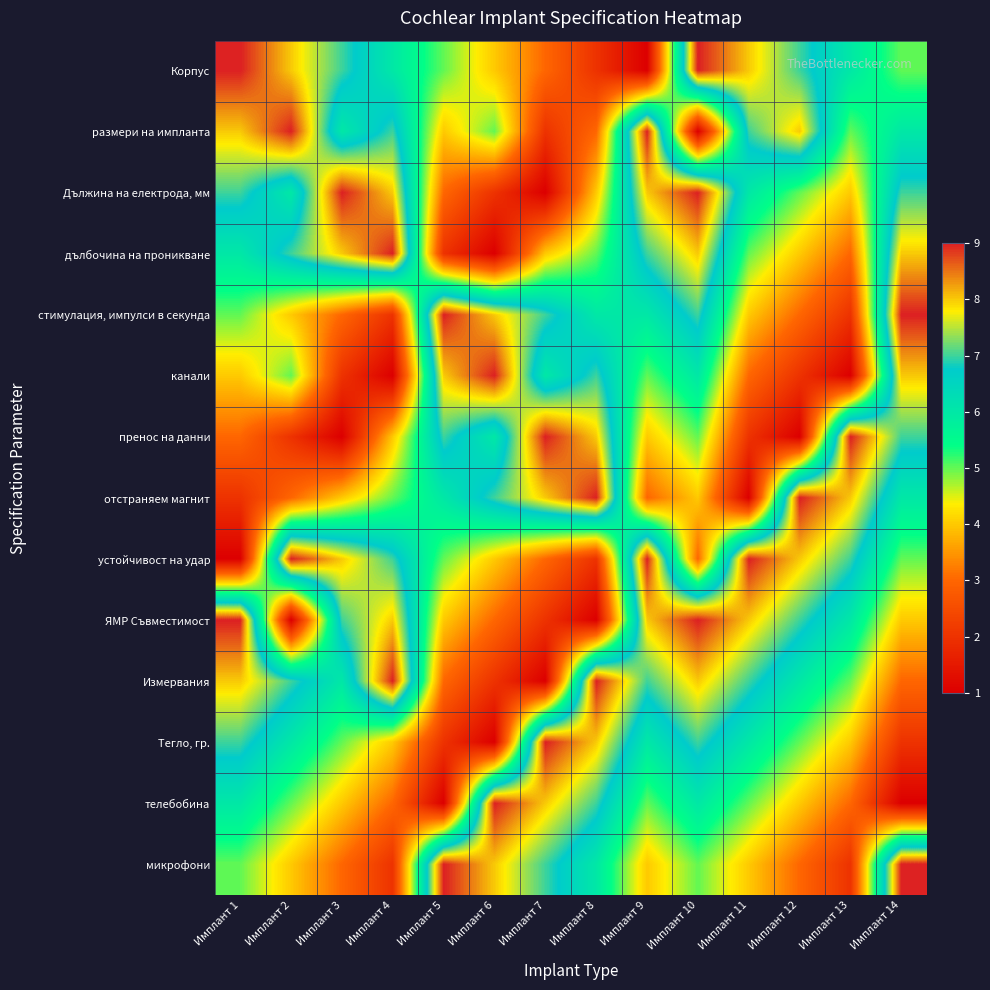

Reading right to left, list all the values displayed in this chart.

Корпус: Имплант 14=5	Имплант 13=6	Имплант 12=7	Имплант 11=8	Имплант 10=9	Имплант 9=1	Имплант 8=2	Имплант 7=3	Имплант 6=4	Имплант 5=5	Имплант 4=6	Имплант 3=7	Имплант 2=8	Имплант 1=9
размери на импланта: Имплант 14=6	Имплант 13=5	Имплант 12=8	Имплант 11=7	Имплант 10=1	Имплант 9=9	Имплант 8=3	Имплант 7=2	Имплант 6=5	Имплант 5=4	Имплант 4=7	Имплант 3=6	Имплант 2=9	Имплант 1=8
Дължина на електрода, мм: Имплант 14=7	Имплант 13=4	Имплант 12=5	Имплант 11=6	Имплант 10=9	Имплант 9=8	Имплант 8=4	Имплант 7=1	Имплант 6=2	Имплант 5=3	Имплант 4=8	Имплант 3=9	Имплант 2=6	Имплант 1=7
дълбочина на проникване: Имплант 14=8	Имплант 13=3	Имплант 12=4	Имплант 11=5	Имплант 10=8	Имплант 9=7	Имплант 8=5	Имплант 7=4	Имплант 6=1	Имплант 5=2	Имплант 4=9	Имплант 3=8	Имплант 2=7	Имплант 1=6
стимулация, импулси в секунда: Имплант 14=9	Имплант 13=2	Имплант 12=3	Имплант 11=4	Имплант 10=7	Имплант 9=6	Имплант 8=6	Имплант 7=7	Имплант 6=8	Имплант 5=9	Имплант 4=2	Имплант 3=3	Имплант 2=4	Имплант 1=5
канали: Имплант 14=8	Имплант 13=1	Имплант 12=2	Имплант 11=3	Имплант 10=6	Имплант 9=5	Имплант 8=7	Имплант 7=6	Имплант 6=9	Имплант 5=8	Имплант 4=1	Имплант 3=2	Имплант 2=5	Имплант 1=4
пренос на данни: Имплант 14=7	Имплант 13=9	Имплант 12=1	Имплант 11=2	Имплант 10=5	Имплант 9=4	Имплант 8=8	Имплант 7=9	Имплант 6=6	Имплант 5=7	Имплант 4=4	Имплант 3=1	Имплант 2=2	Имплант 1=3
отстраняем магнит: Имплант 14=6	Имплант 13=8	Имплант 12=9	Имплант 11=1	Имплант 10=4	Имплант 9=3	Имплант 8=9	Имплант 7=8	Имплант 6=7	Имплант 5=6	Имплант 4=5	Имплант 3=4	Имплант 2=3	Имплант 1=2
устойчивост на удар: Имплант 14=5	Имплант 13=7	Имплант 12=8	Имплант 11=9	Имплант 10=3	Имплант 9=9	Имплант 8=2	Имплант 7=3	Имплант 6=4	Имплант 5=5	Имплант 4=7	Имплант 3=8	Имплант 2=9	Имплант 1=1
ЯМР Съвместимост: Имплант 14=4	Имплант 13=6	Имплант 12=7	Имплант 11=8	Имплант 10=9	Имплант 9=8	Имплант 8=1	Имплант 7=2	Имплант 6=3	Имплант 5=4	Имплант 4=8	Имплант 3=7	Имплант 2=1	Имплант 1=9
Измервания: Имплант 14=3	Имплант 13=5	Имплант 12=6	Имплант 11=7	Имплант 10=8	Имплант 9=7	Имплант 8=9	Имплант 7=1	Имплант 6=2	Имплант 5=3	Имплант 4=9	Имплант 3=6	Имплант 2=7	Имплант 1=8
Тегло, гр.: Имплант 14=2	Имплант 13=4	Имплант 12=5	Имплант 11=6	Имплант 10=7	Имплант 9=6	Имплант 8=8	Имплант 7=9	Имплант 6=1	Имплант 5=2	Имплант 4=4	Имплант 3=5	Имплант 2=6	Имплант 1=7
телебобина: Имплант 14=1	Имплант 13=3	Имплант 12=4	Имплант 11=5	Имплант 10=6	Имплант 9=5	Имплант 8=7	Имплант 7=8	Имплант 6=9	Имплант 5=1	Имплант 4=3	Имплант 3=4	Имплант 2=5	Имплант 1=6
микрофони: Имплант 14=9	Имплант 13=2	Имплант 12=3	Имплант 11=4	Имплант 10=5	Имплант 9=4	Имплант 8=6	Имплант 7=7	Имплант 6=8	Имплант 5=9	Имплант 4=2	Имплант 3=3	Имплант 2=4	Имплант 1=5